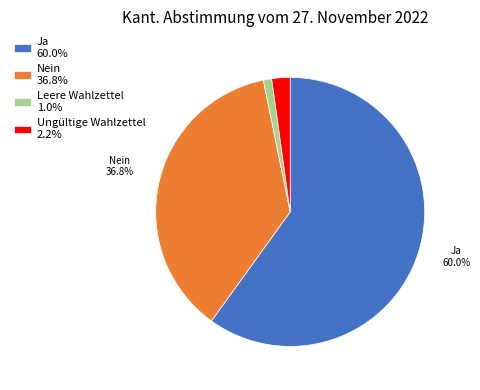

Which slice is the largest?

Ja